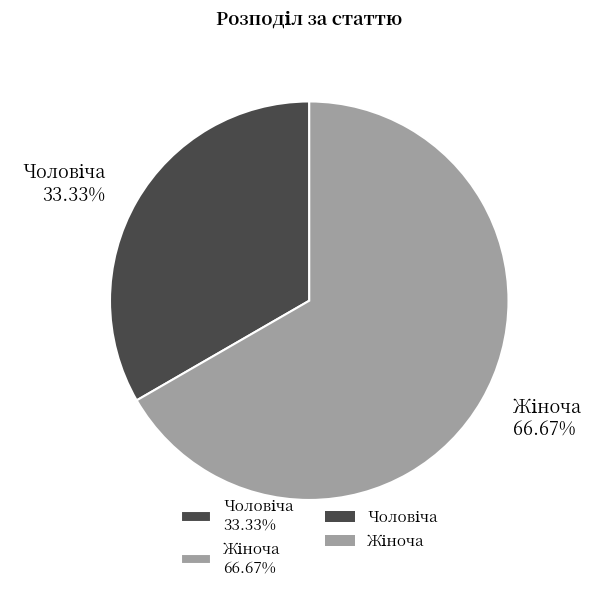

Is there a majority slice in this chart?

Yes